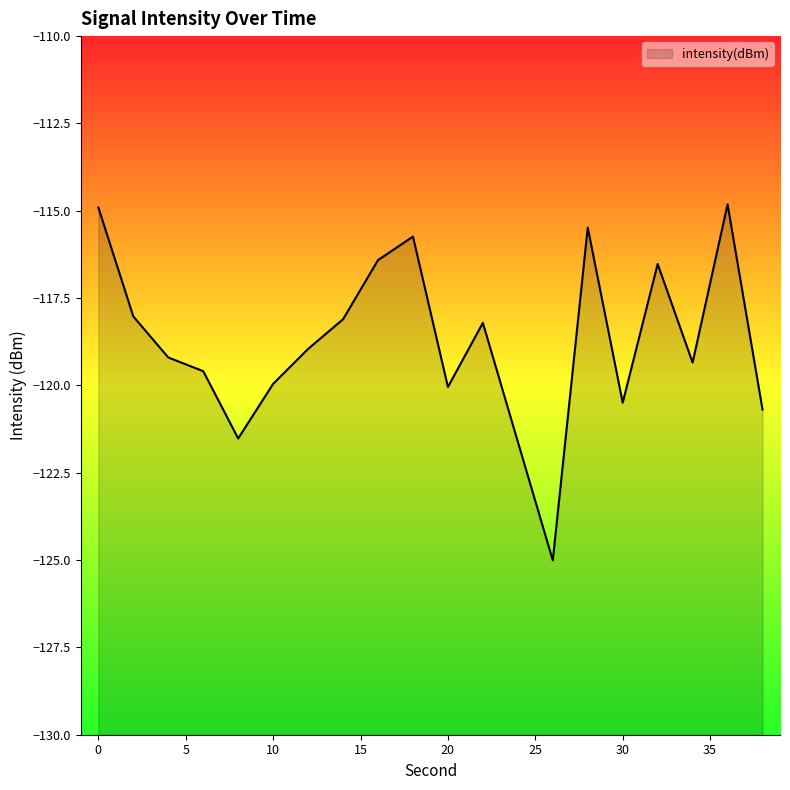

Reading left to right, transcribe all the data shown in this chart.

-114.9	-118.0	-119.2	-119.6	-121.5	-120.0	-119.0	-118.1	-116.4	-115.7	-120.0	-118.2	-121.6	-125.0	-115.5	-120.5	-116.5	-119.3	-114.8	-120.7